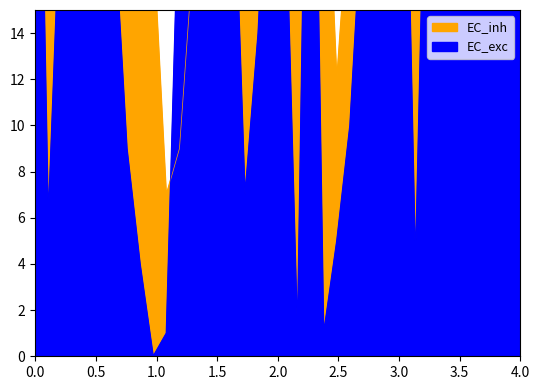

How many lines are shown in the chart?

2